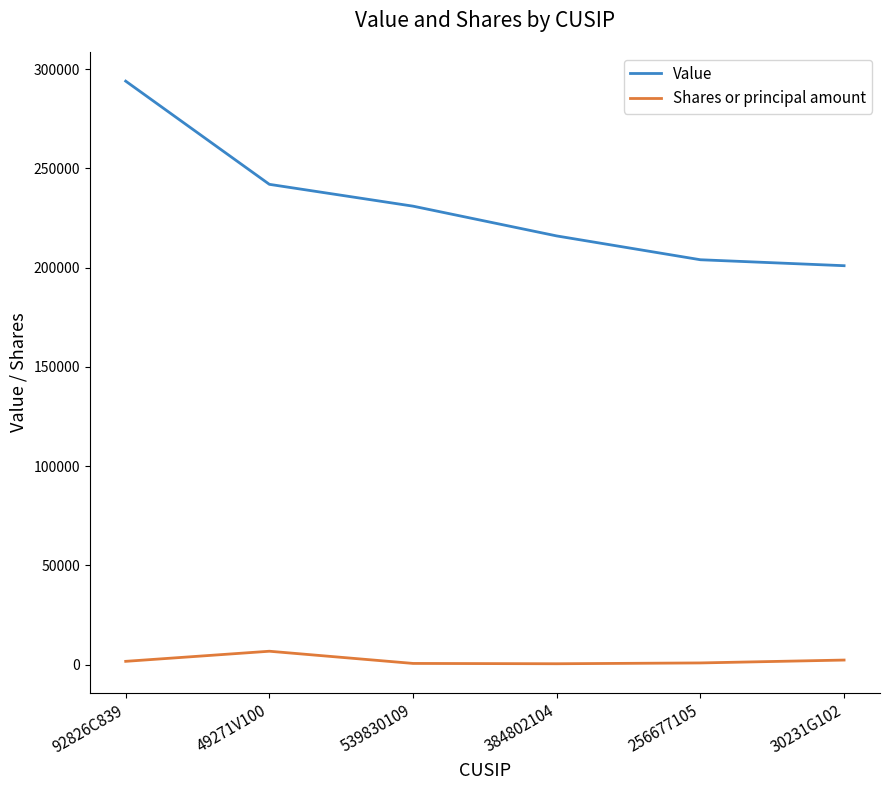

Is the value of Shares or principal amount at 539830109 greater than the value of Value at 92826C839?

No